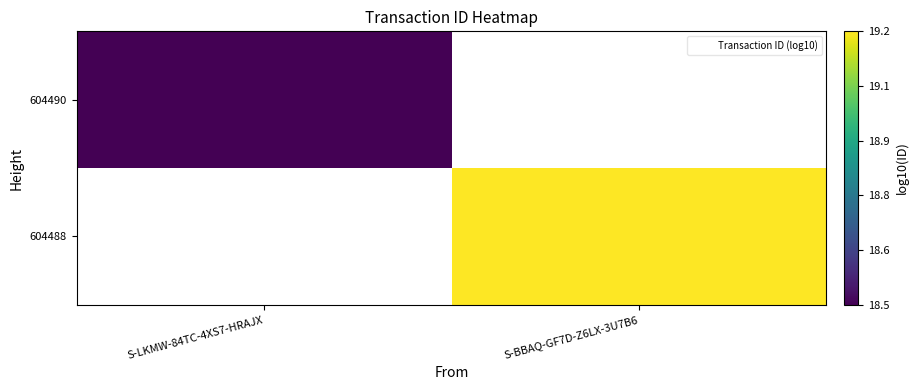

At which category does the chart reach its minimum across all series?

S-LKMW-84TC-4XS7-HRAJX